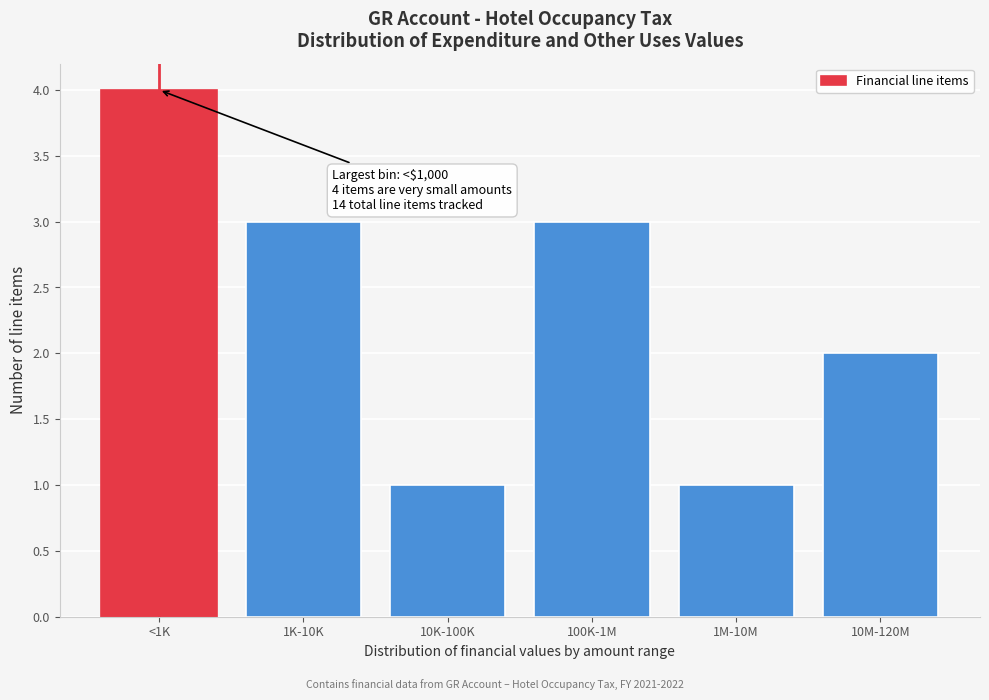

Reading left to right, transcribe all the data shown in this chart.

<1K=4	1K-10K=3	10K-100K=1	100K-1M=3	1M-10M=1	10M-120M=2